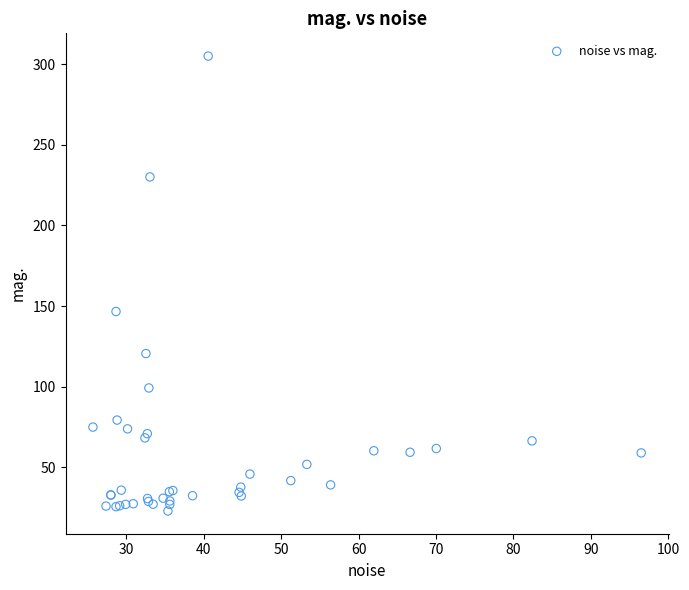

What Y value in the scatter plot is closest to 164?

146.7